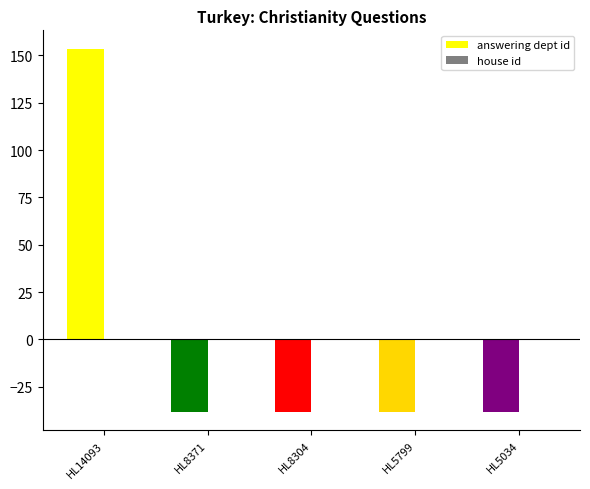

What is the change in value from HL14093 to HL8304?

-192.0